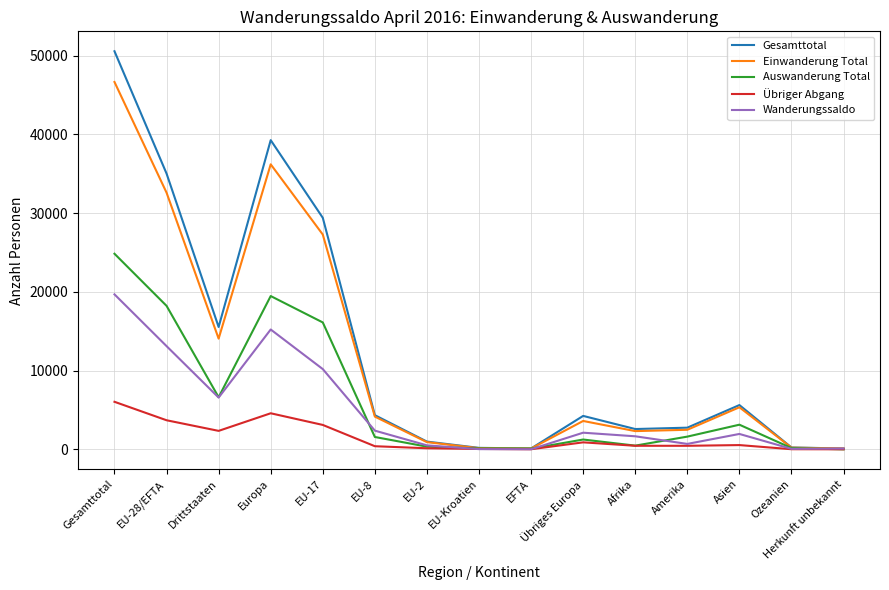

What is the maximum value shown in the chart?

50548